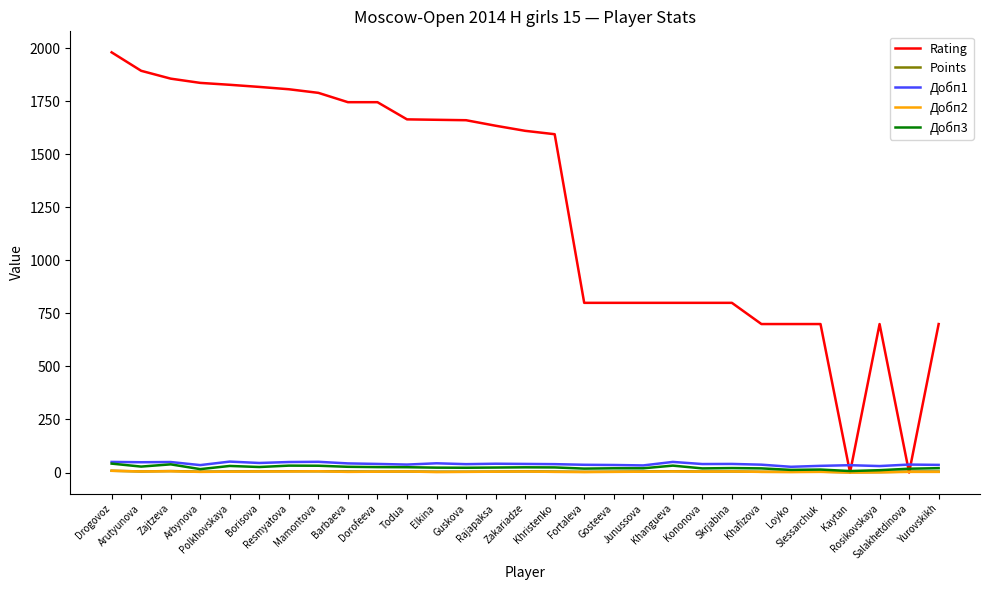

Which series has the largest range (max minus min)?

Rating